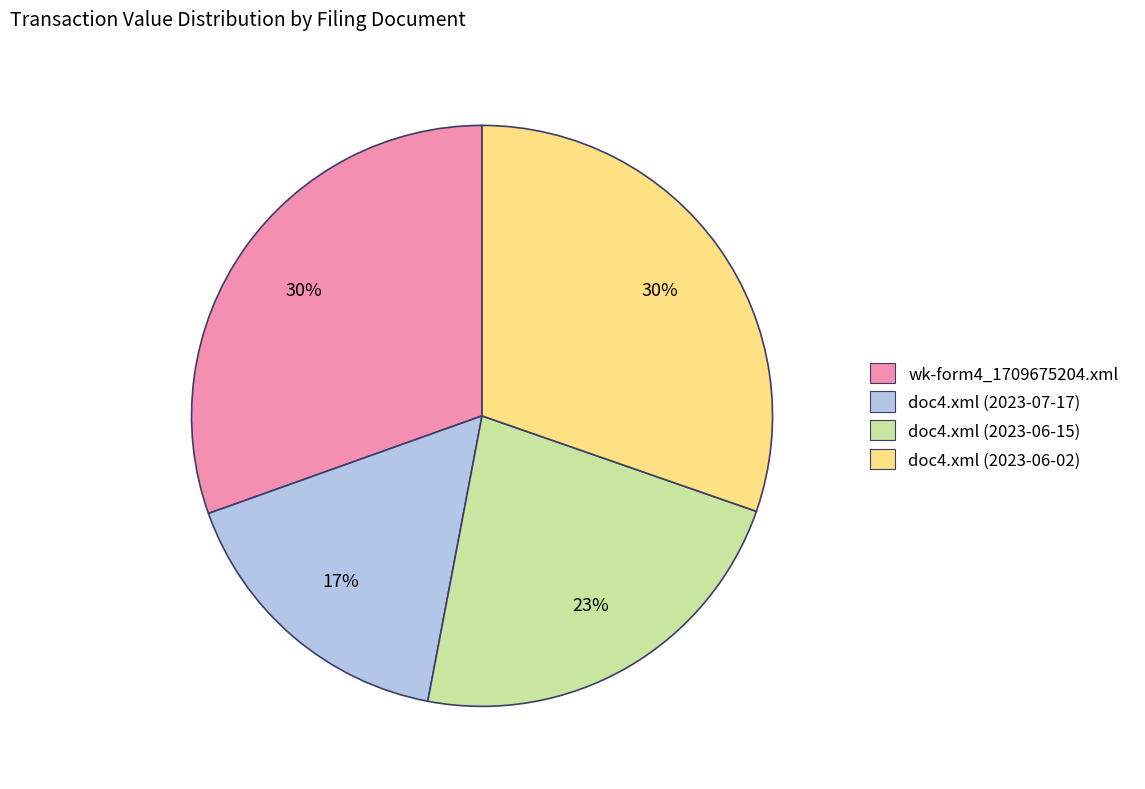

Count the number of slices in the pie.

4